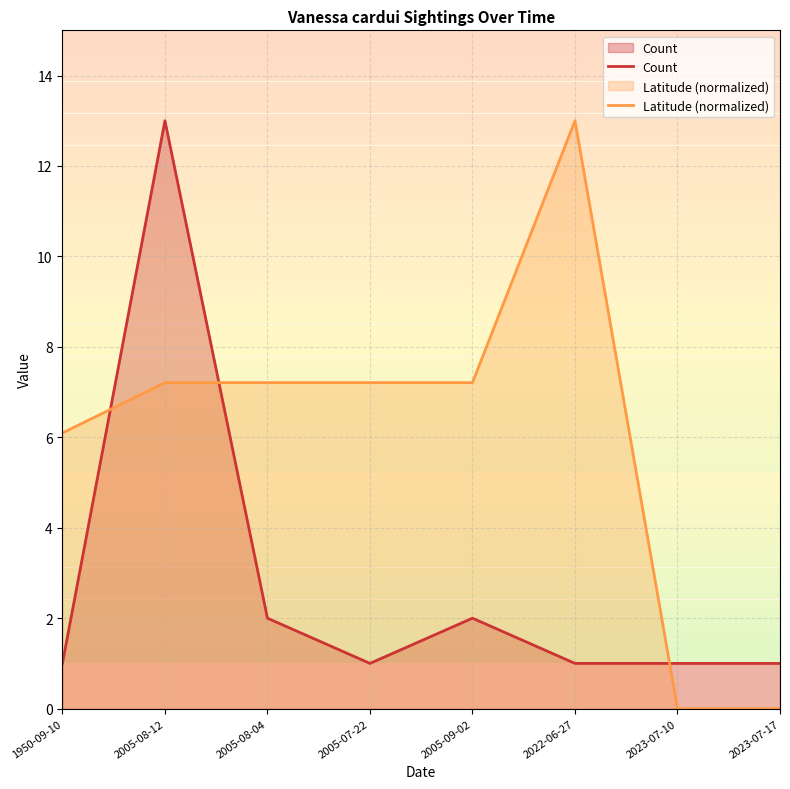

What is the greatest value displayed?

13.0